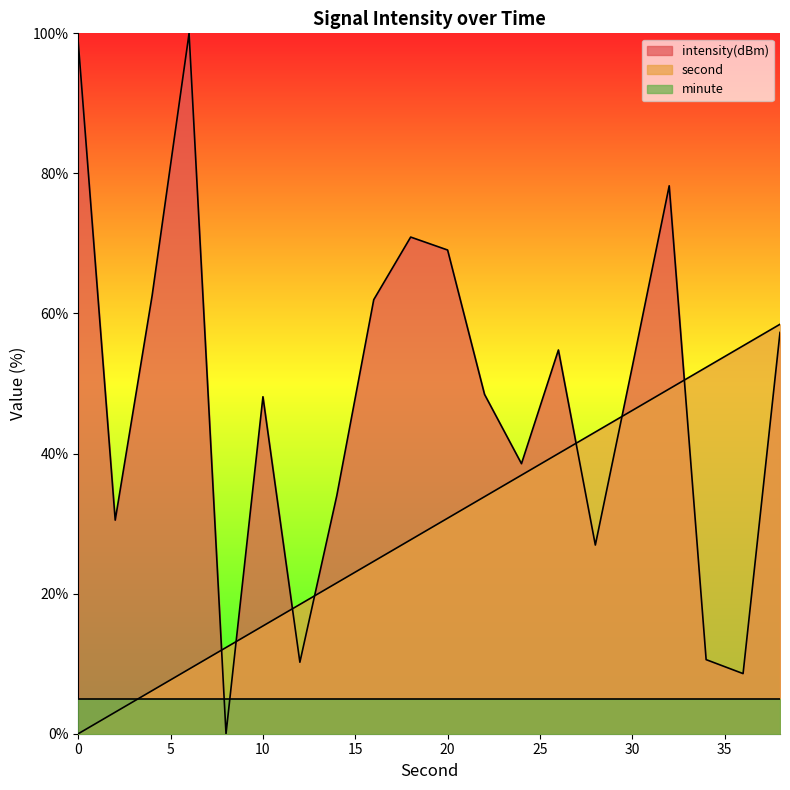

The second series shows 20.4 at 8. True or false?

False